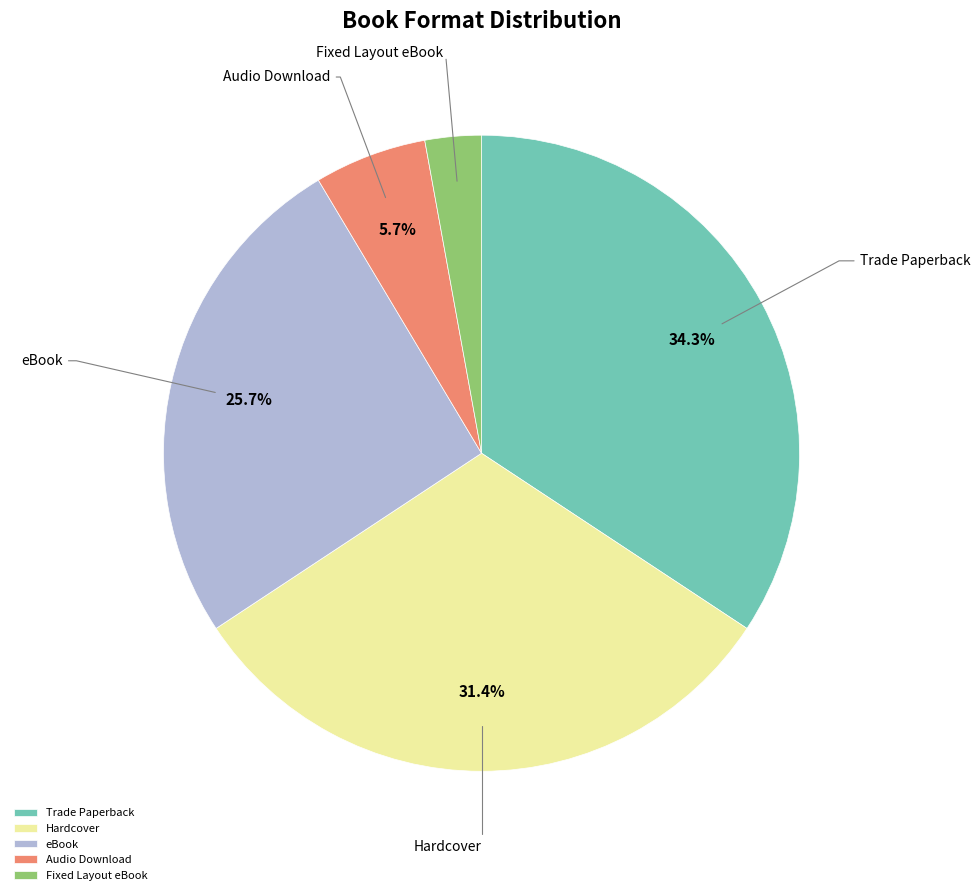

Combined, do eBook and Fixed Layout eBook account for over 50%?

No